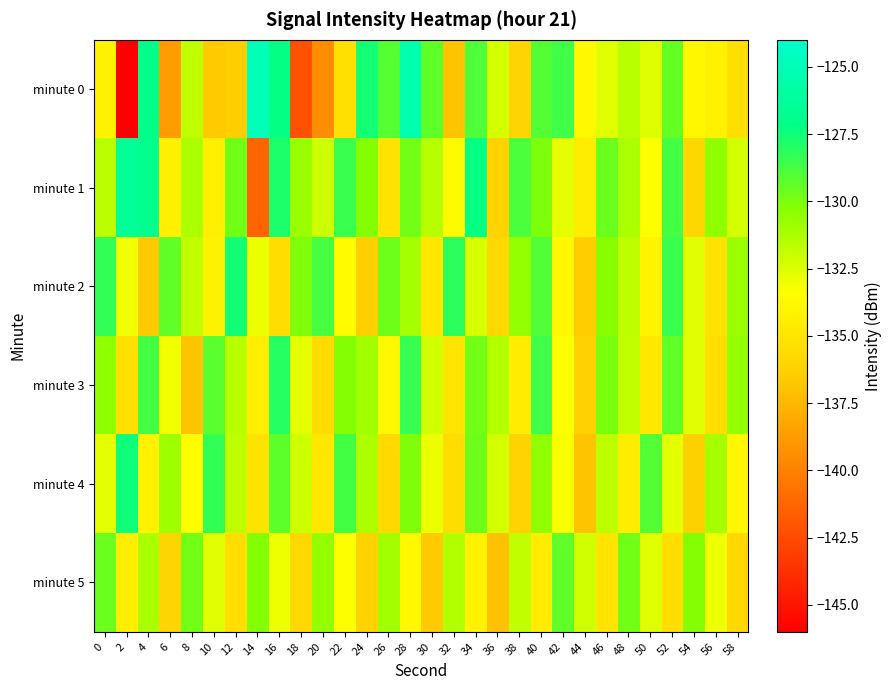

What is the difference between the highest and lowest values at 36?

5.6